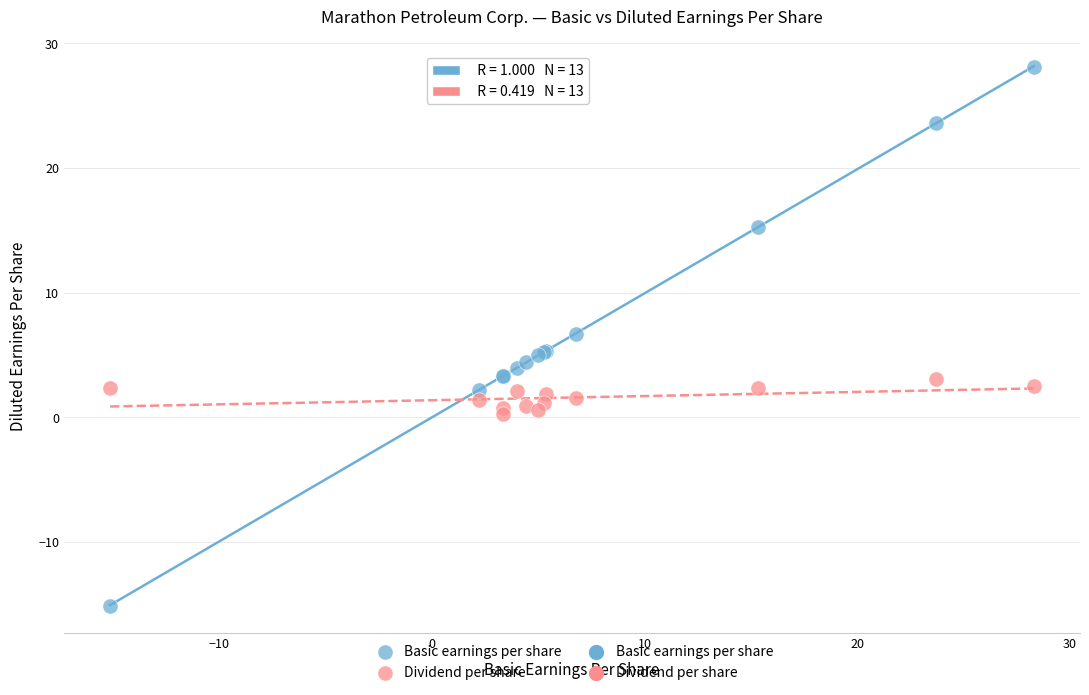

Which series reaches the minimum Y coordinate?

Basic earnings per share